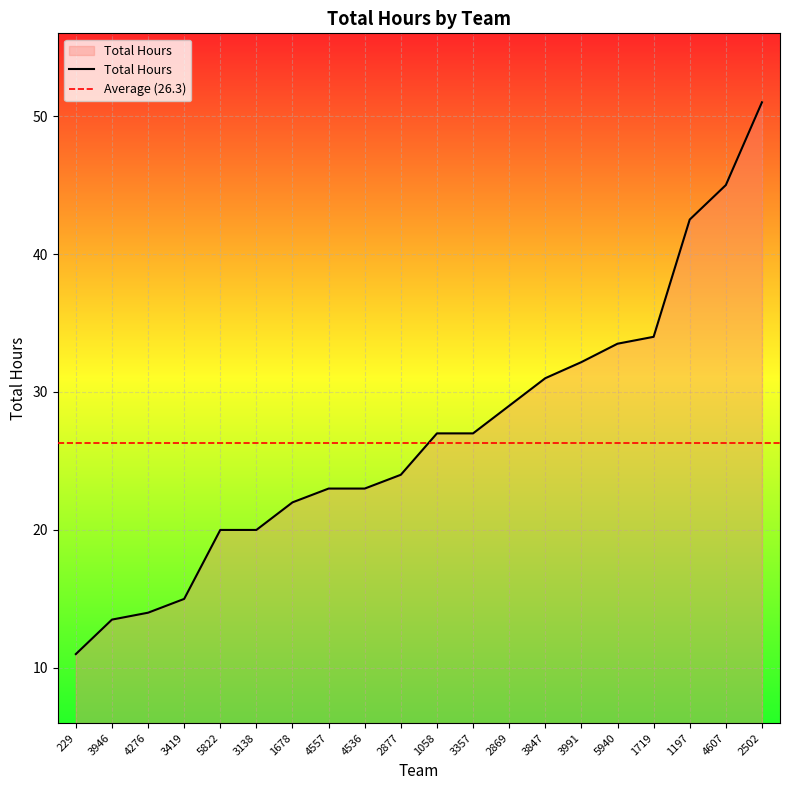

What is the highest value of the Total Hours series?

51.0